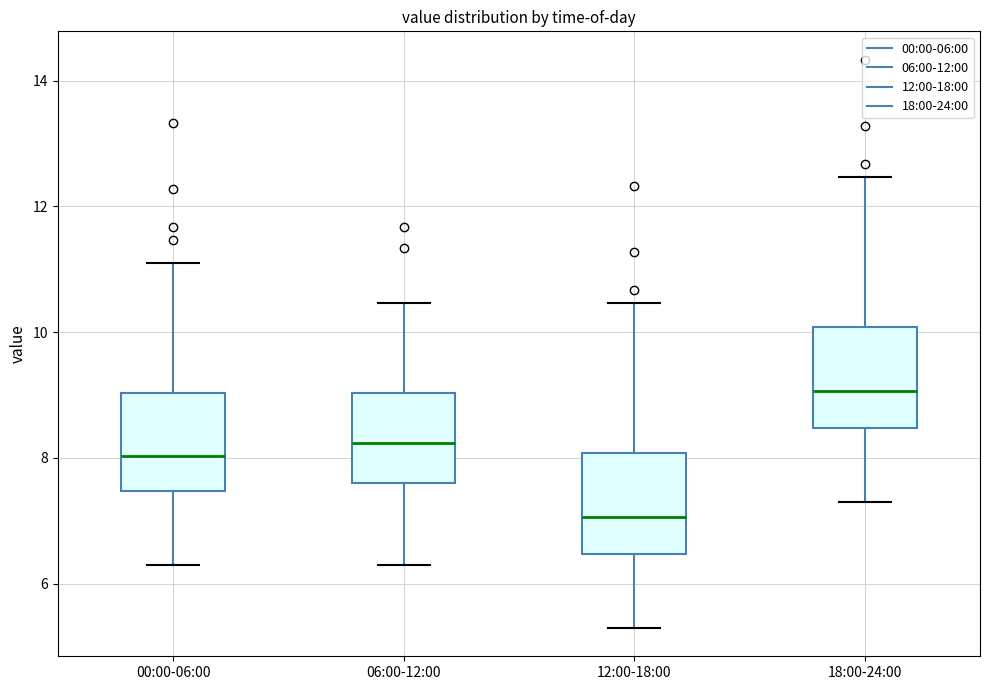

Reading left to right, transcribe this box plot: for each box, give where its median line is, the range the box spans, and where its two whiskers end, as read against the y-axis. The values are not printed on the chart, so give them approximately, as read against the axis.

00:00-06:00: median 8.0, box 7.4 to 9.0, whiskers 6.4 to 11.2
06:00-12:00: median 8.2, box 7.6 to 9.0, whiskers 6.4 to 10.4
12:00-18:00: median 7.0, box 6.4 to 8.0, whiskers 5.4 to 10.4
18:00-24:00: median 9.0, box 8.4 to 10.0, whiskers 7.4 to 12.4